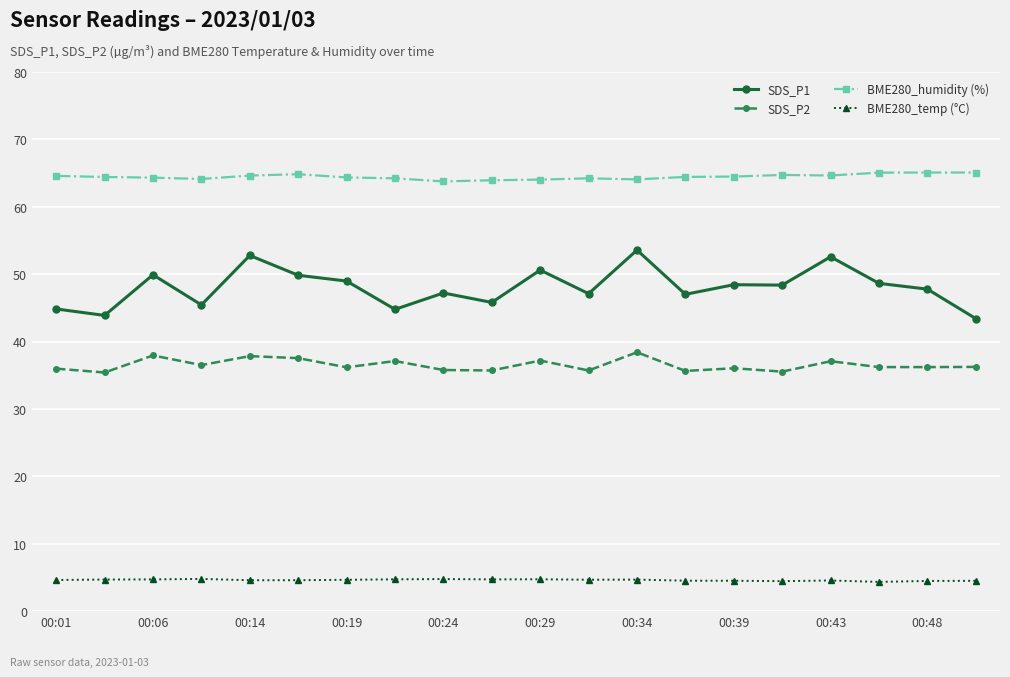

Which series has the largest total across all categories?

BME280_humidity (%)